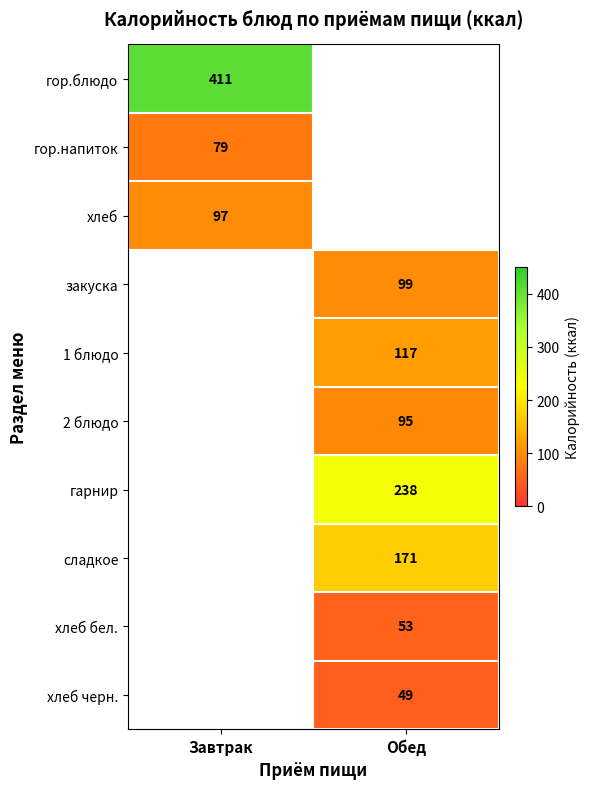

Count the number of data series in this chart.

10